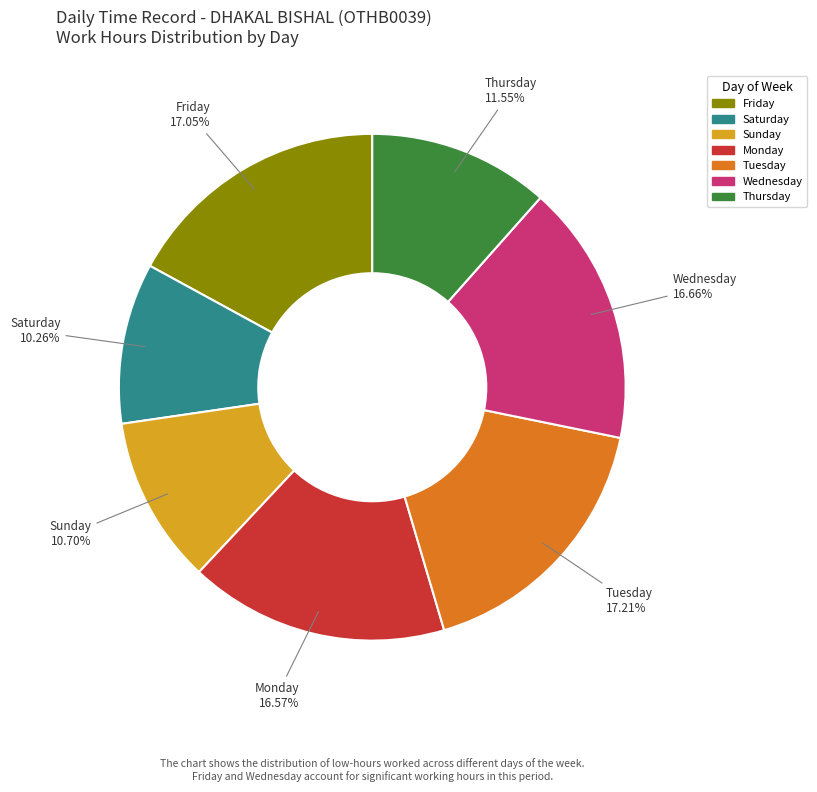

Does any single category account for the majority?

No